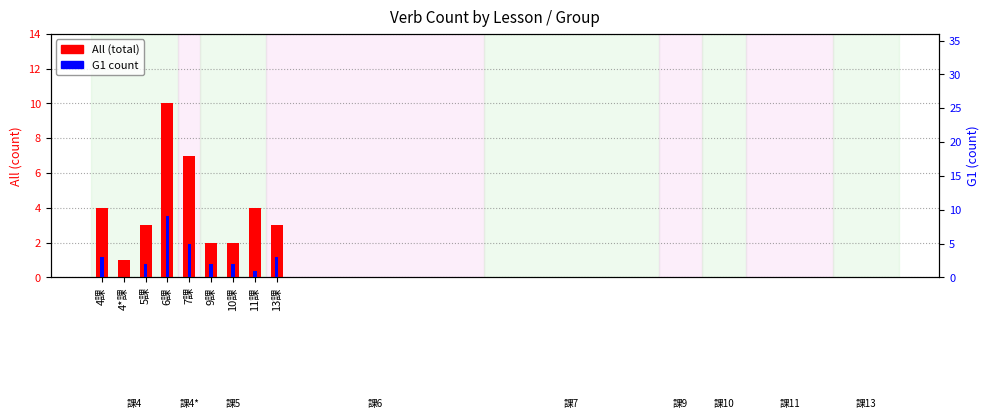

Is it true that G1 count equals 2 at 5課?

True